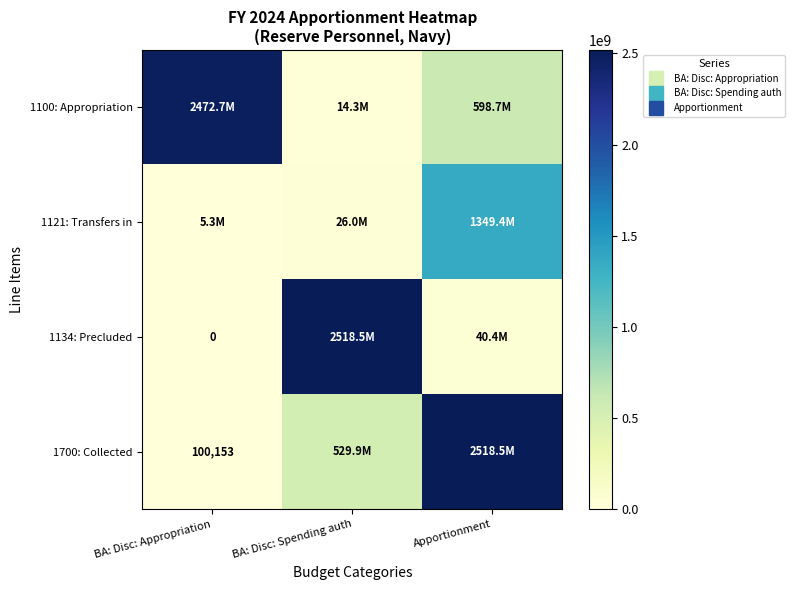

Which label corresponds to the largest value in the chart?

BA: Disc: Spending auth